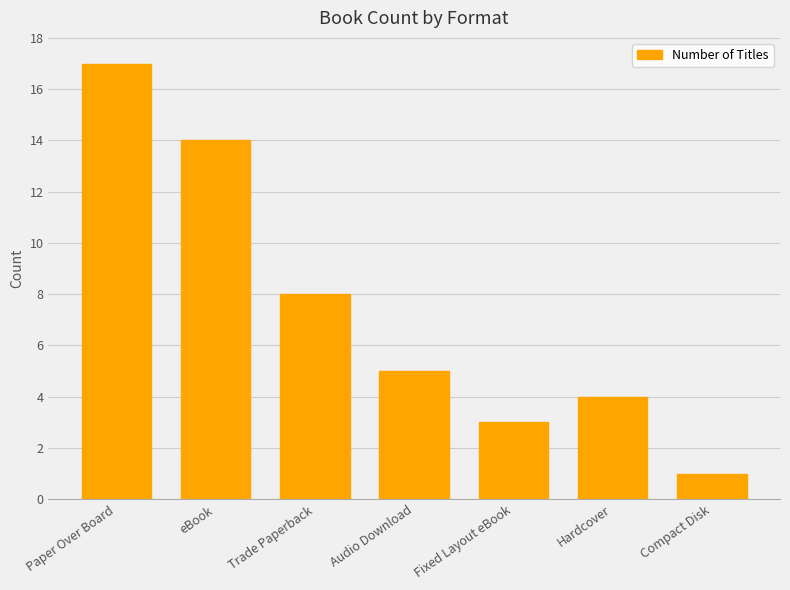

What is the difference between the maximum and second lowest values?

14